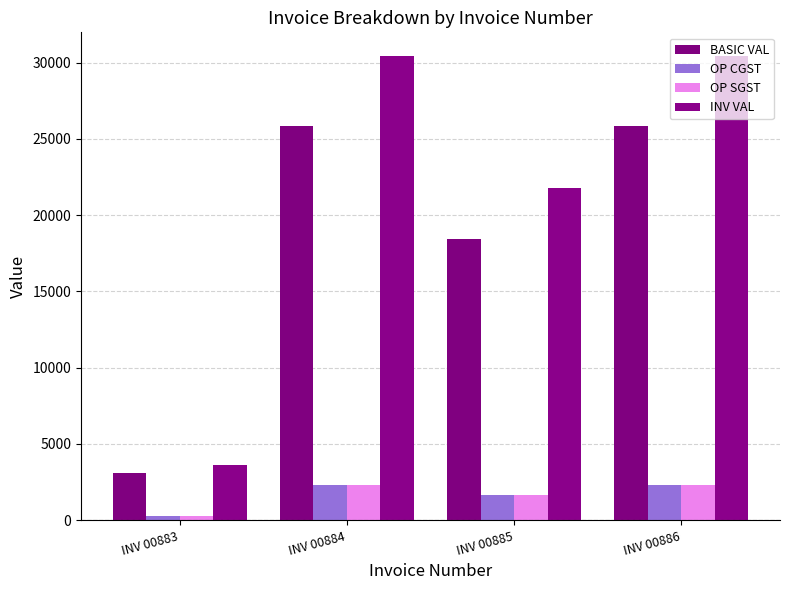

How many data points in OP SGST are above 2323?

2